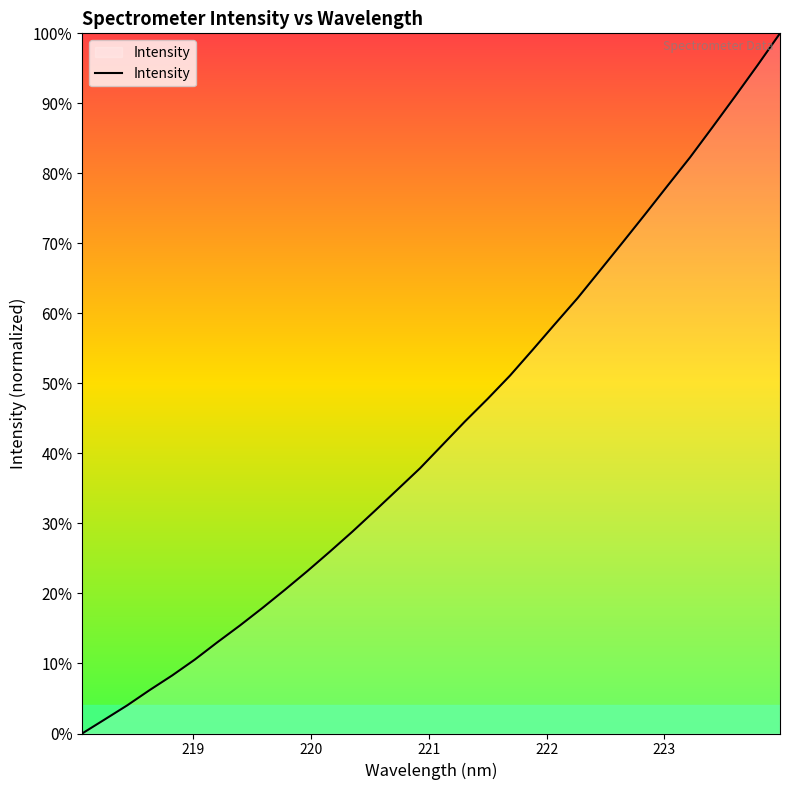

What is the difference between the maximum and minimum values?

100.0